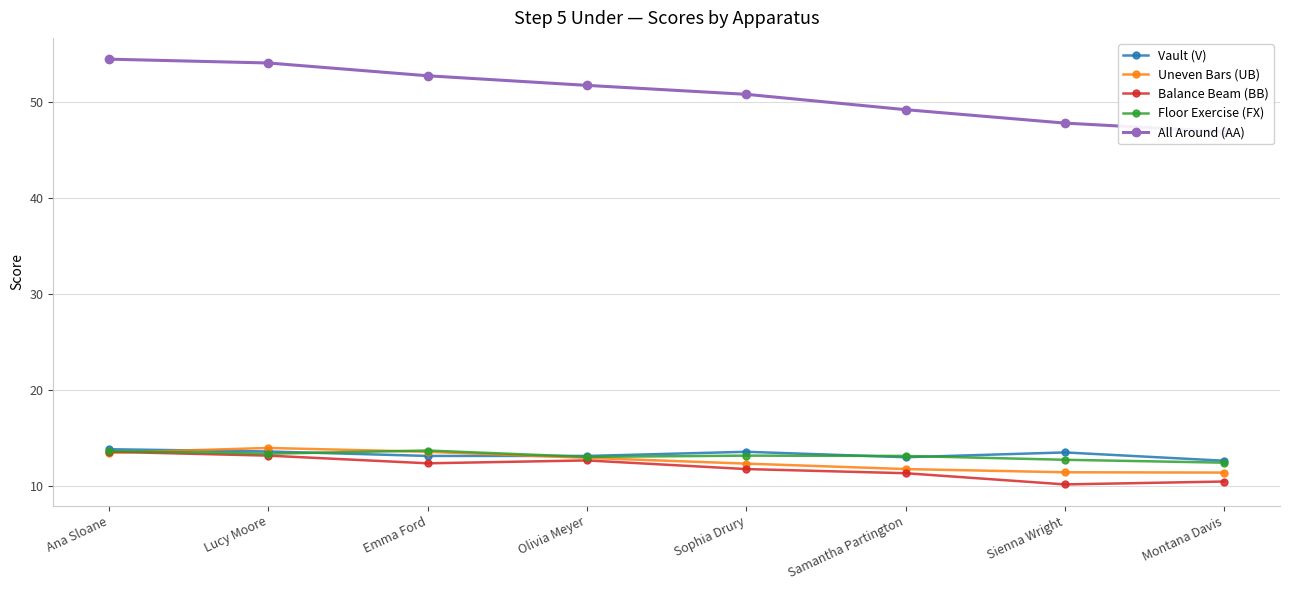

What is the value of the All Around (AA) point at the 7th from the left?

47.8